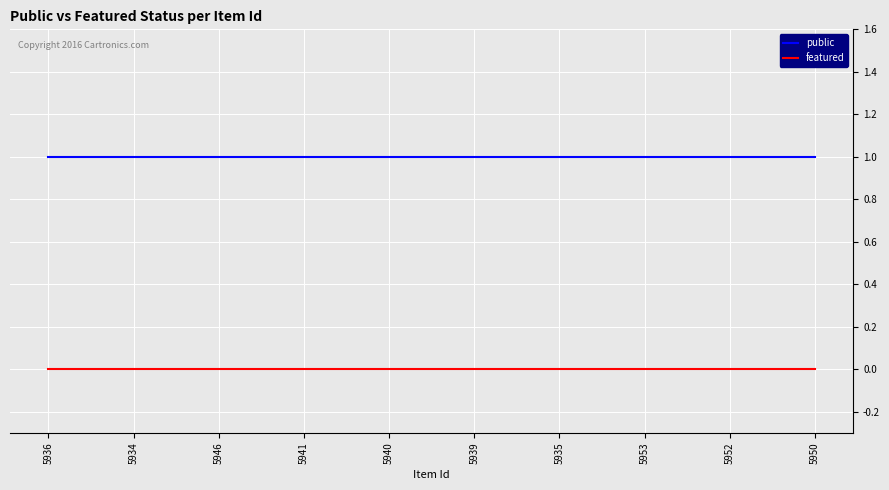

What position from the right is 5940?

6